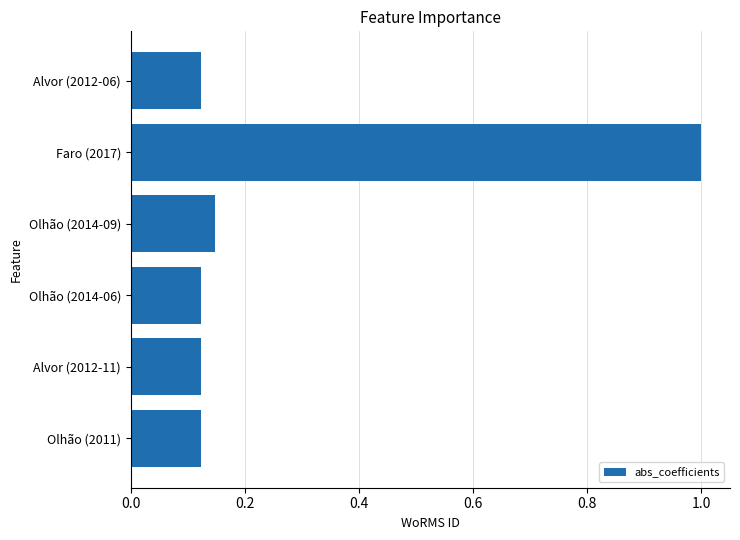

What is the greatest value displayed?

1.0